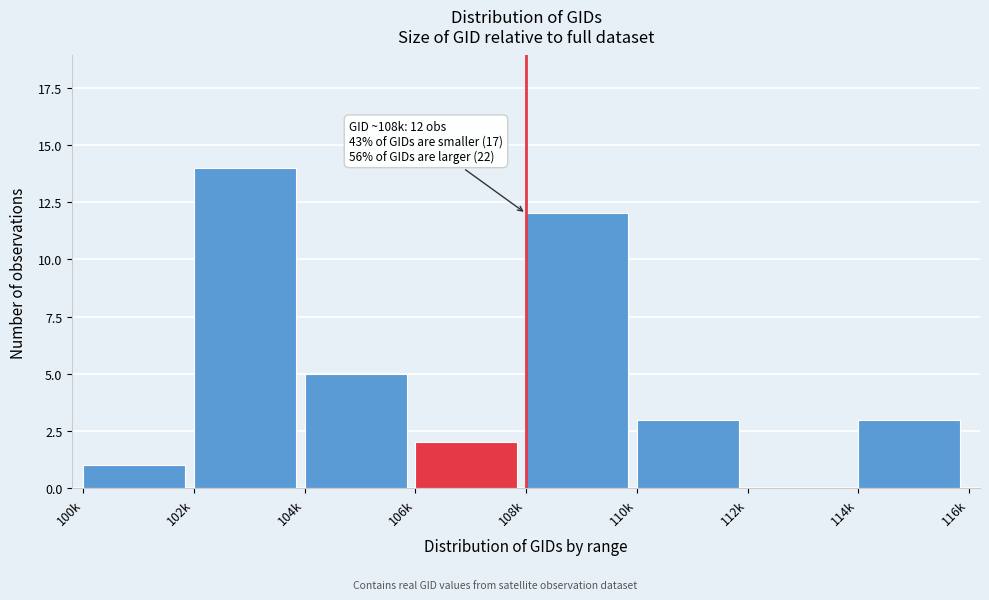

Reading right to left, transcribe all the data shown in this chart.

114k=3	112k=0	110k=3	108k=12	106k=2	104k=5	102k=14	100k=1